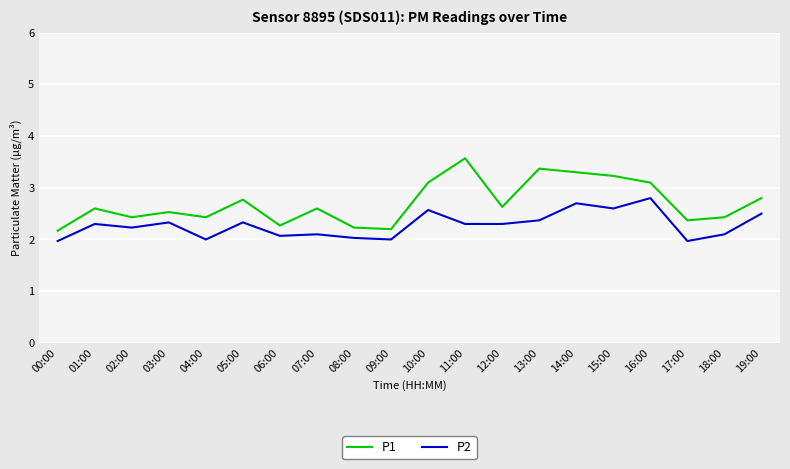

Which series changed the most between 16:00 and 17:00?

P2